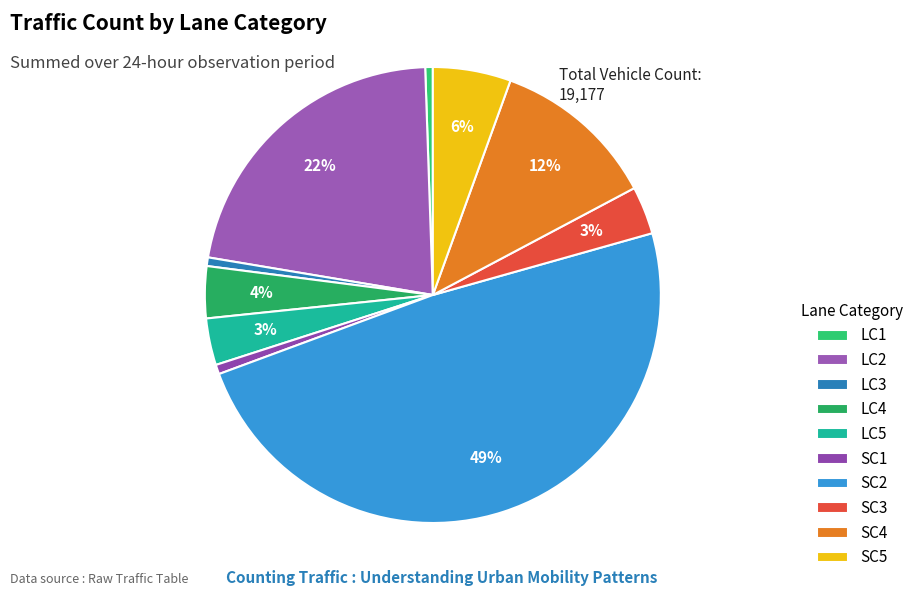

Count the number of slices in the pie.

10